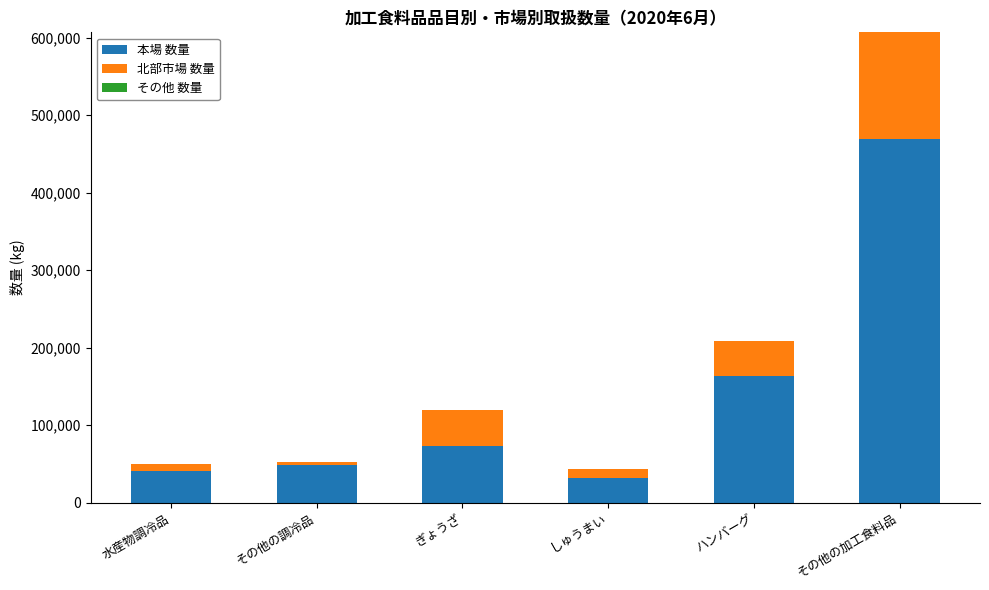

What is the average value of the 本場 数量 series?

137703